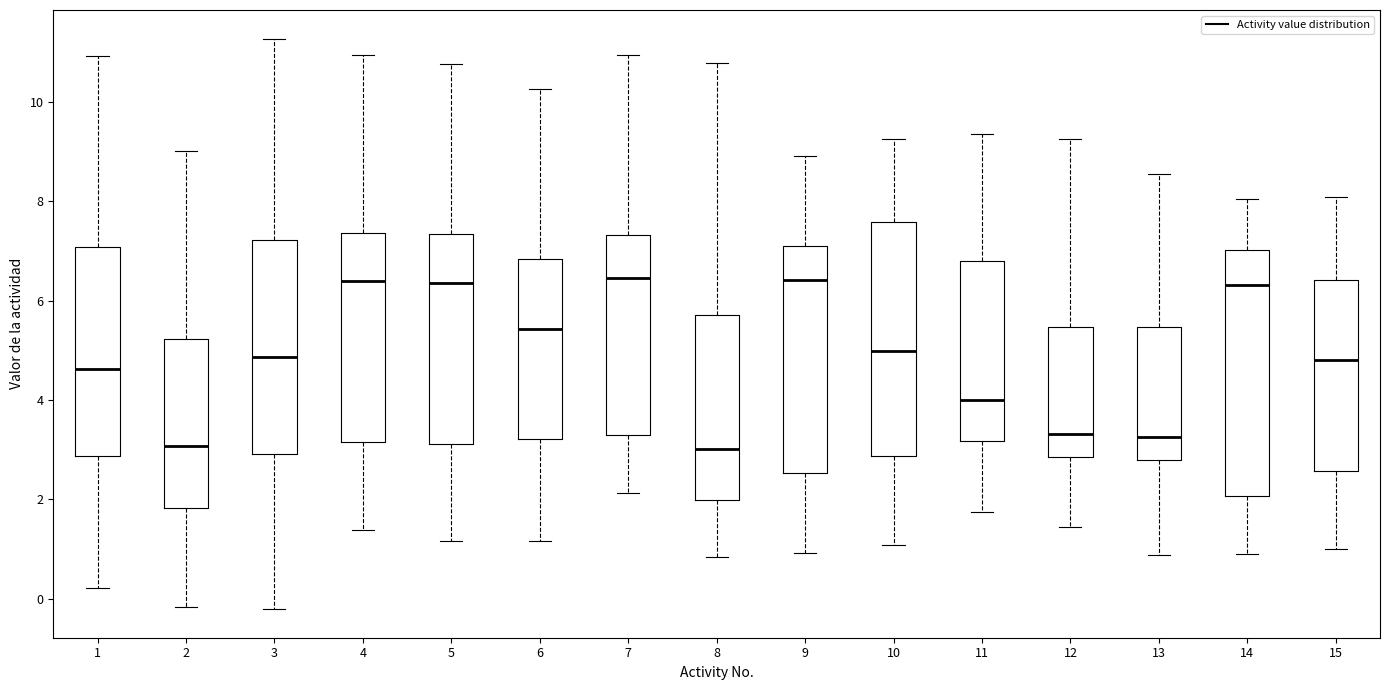

Comparing the boxes themselves (not the whiskers), which one is the tallest?

14